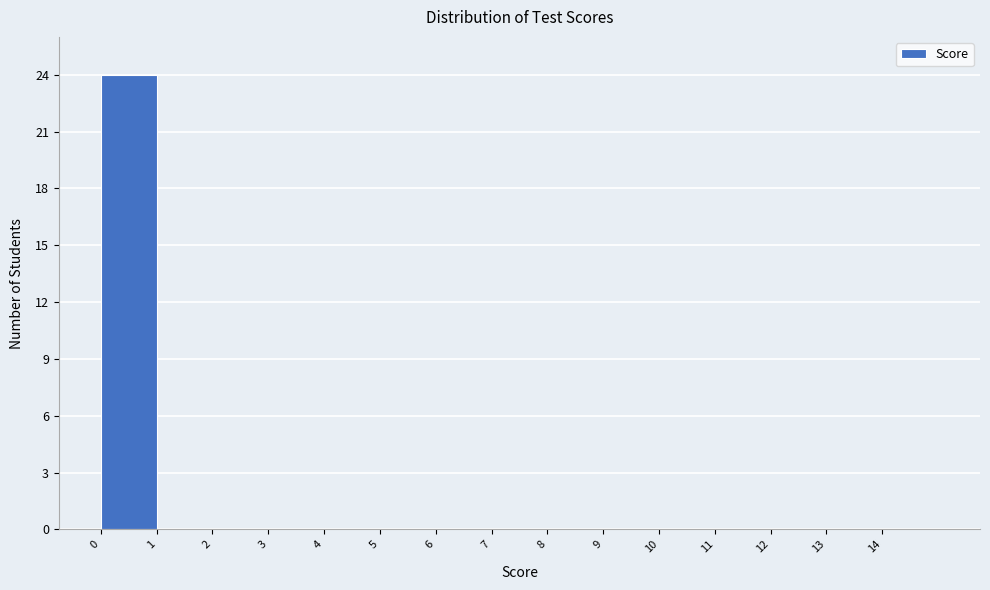

Which range on the x-axis has the tallest bar?

0 to 1